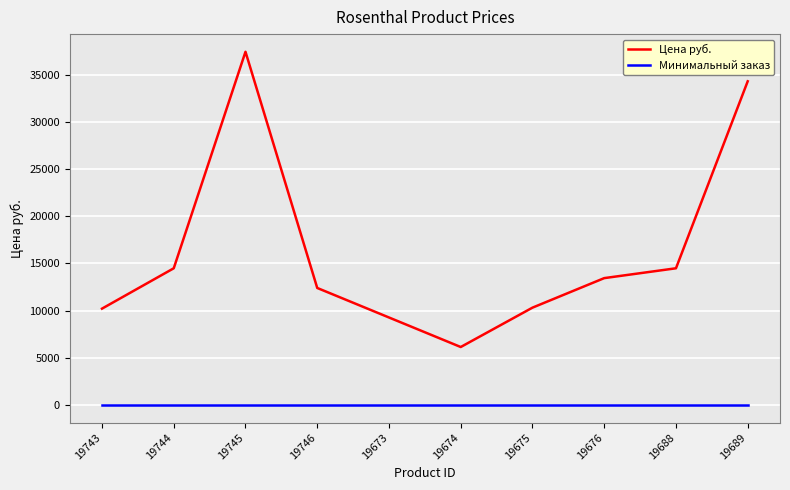

Which series changed the most between 19673 and 19688?

Цена руб.